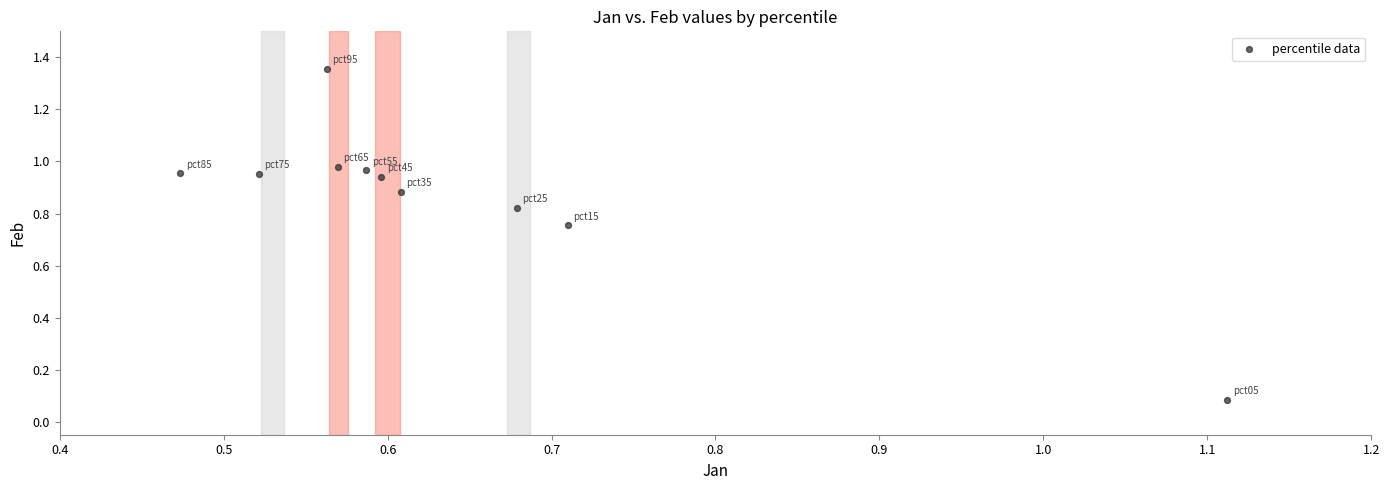

What is the range of Y values (max minus min)?

1.3